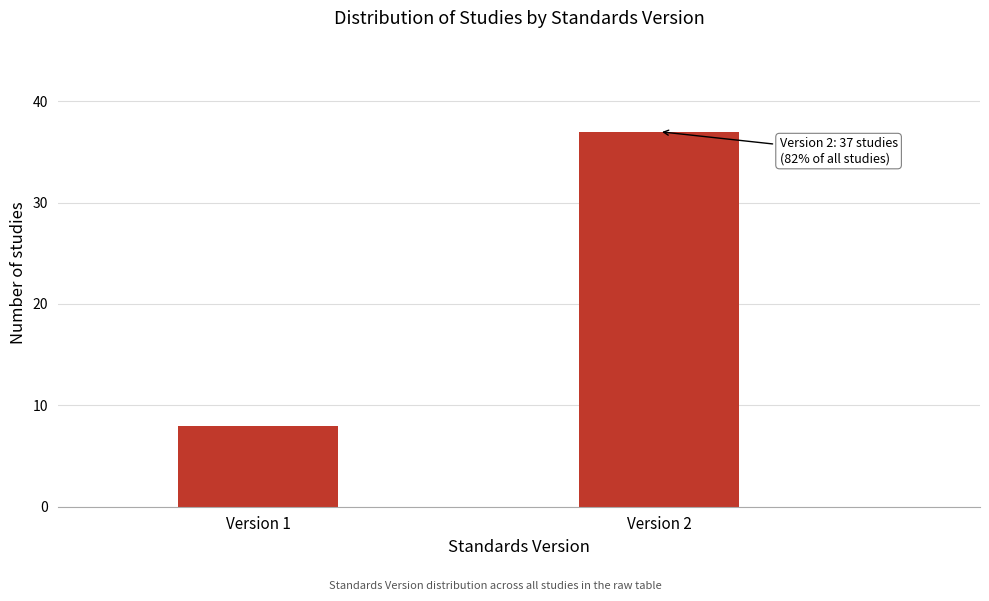

Reading left to right, extract all data points from this chart.

Version 1=8	Version 2=37